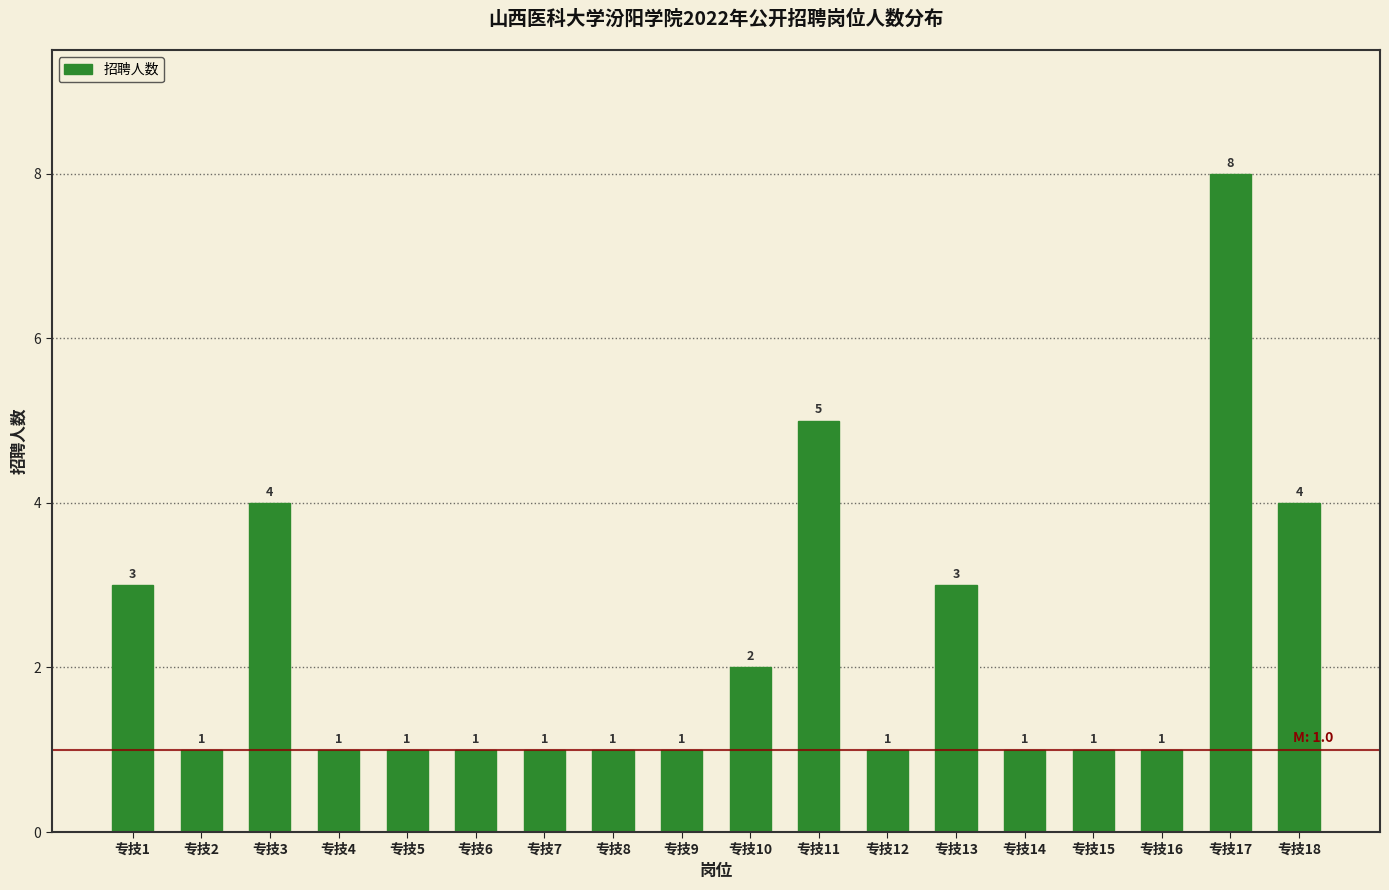

Reading left to right, what are all the values shown in this chart?

3	1	4	1	1	1	1	1	1	2	5	1	3	1	1	1	8	4